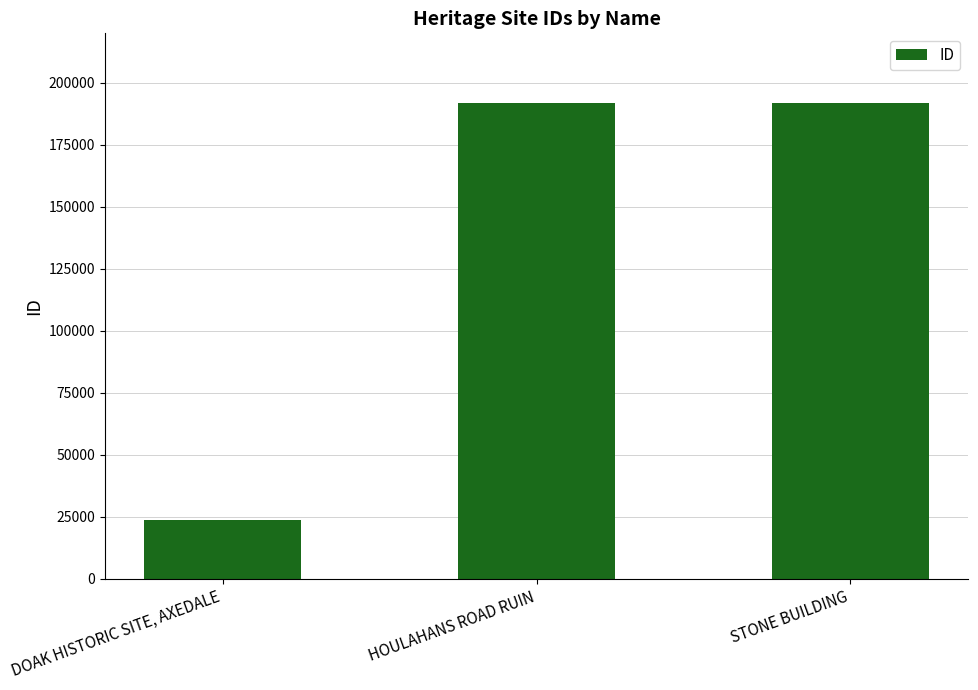

At which category does the chart reach its minimum across all series?

DOAK HISTORIC SITE, AXEDALE